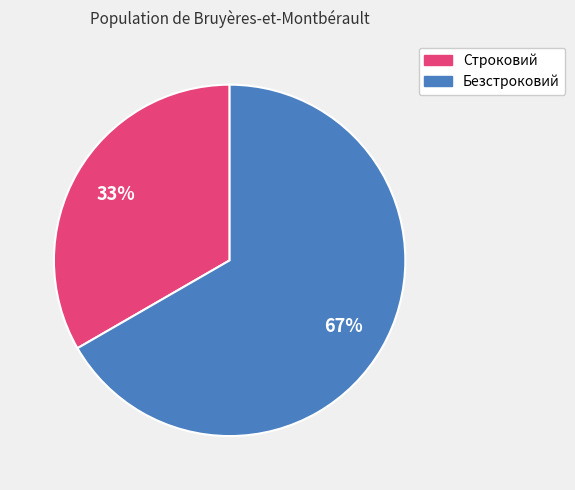

To the nearest percent, what is the average slice percentage?

50%